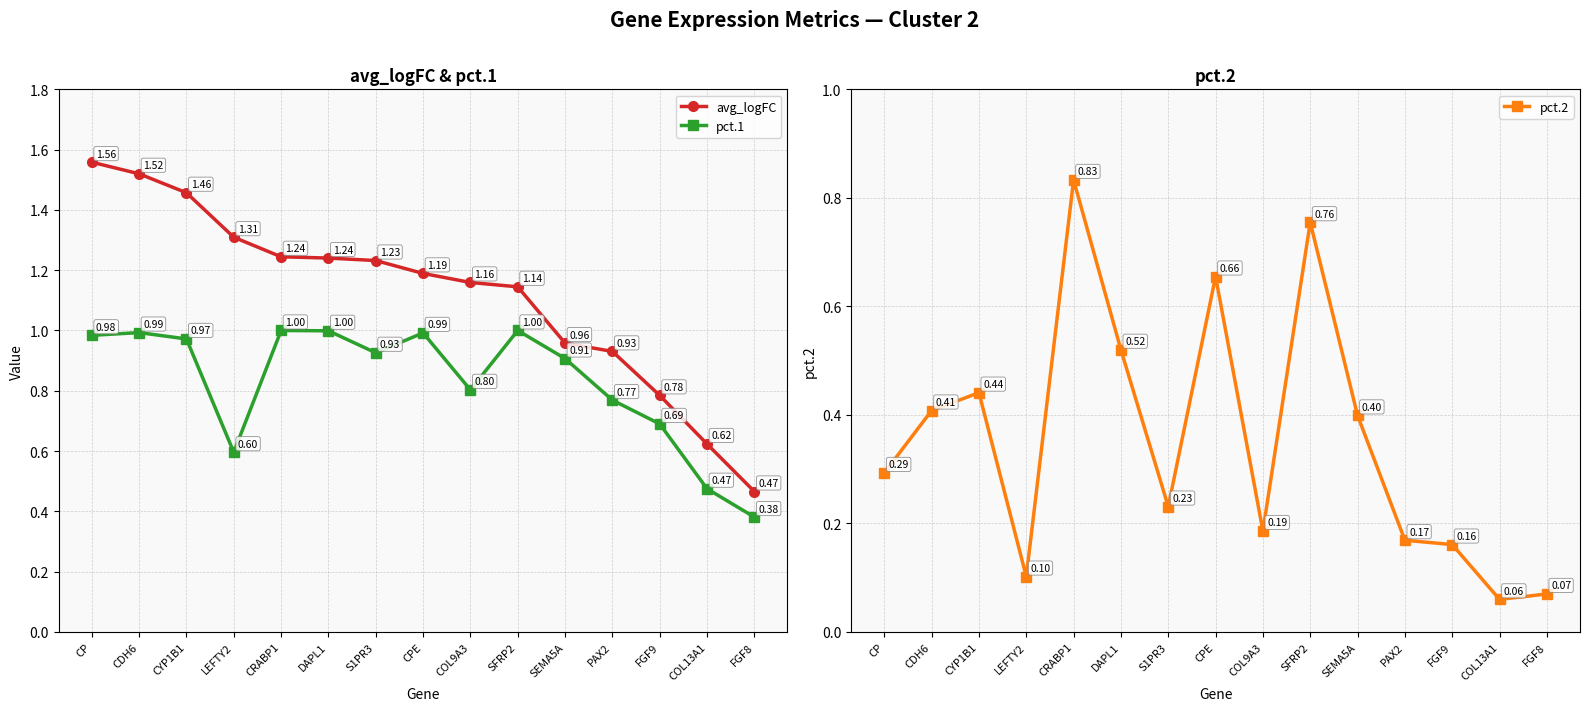

What position from the left is COL13A1?

14